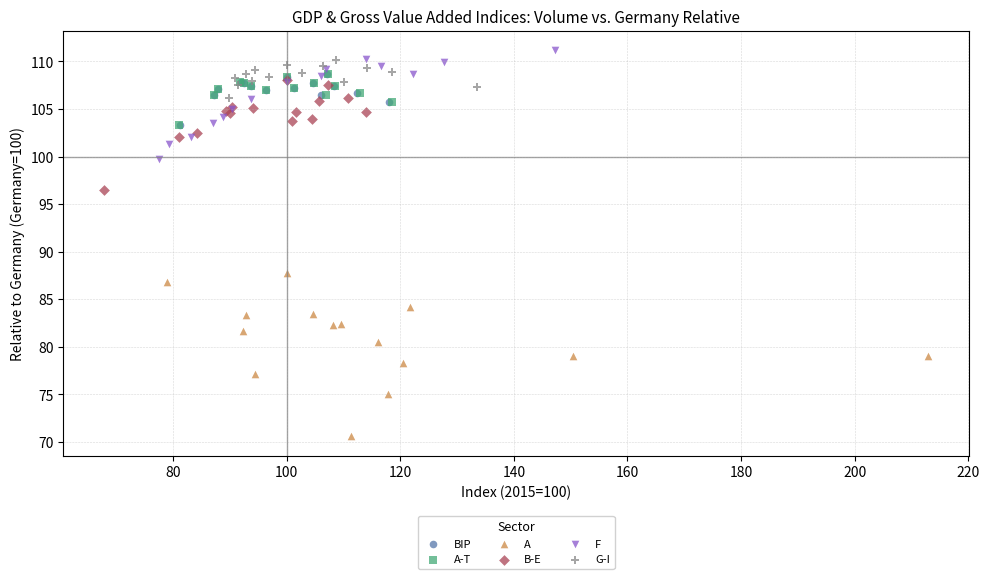

Which series has the widest spread of Y values?

A